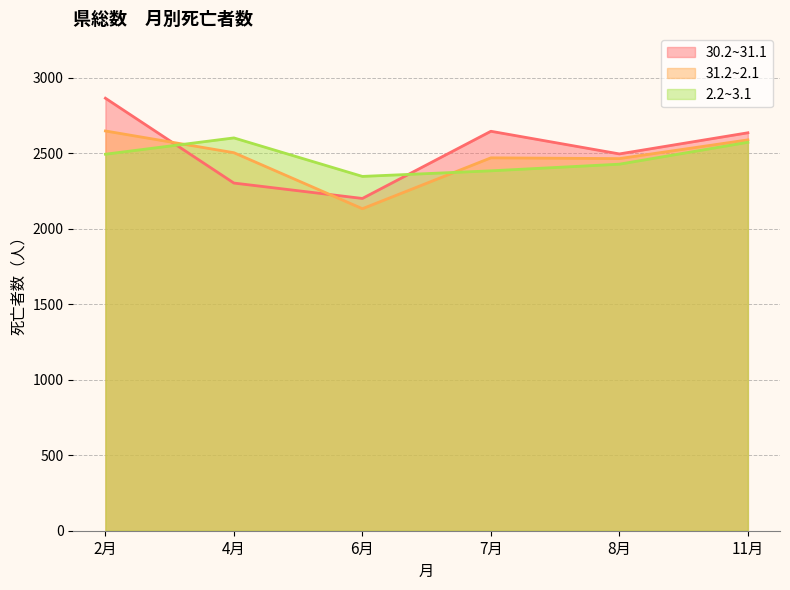

Reading right to left, transcribe all the data shown in this chart.

30.2~31.1: 2636	2496	2646	2201	2303	2865
31.2~2.1: 2589	2465	2470	2133	2504	2648
2.2~3.1: 2573	2428	2384	2347	2602	2494